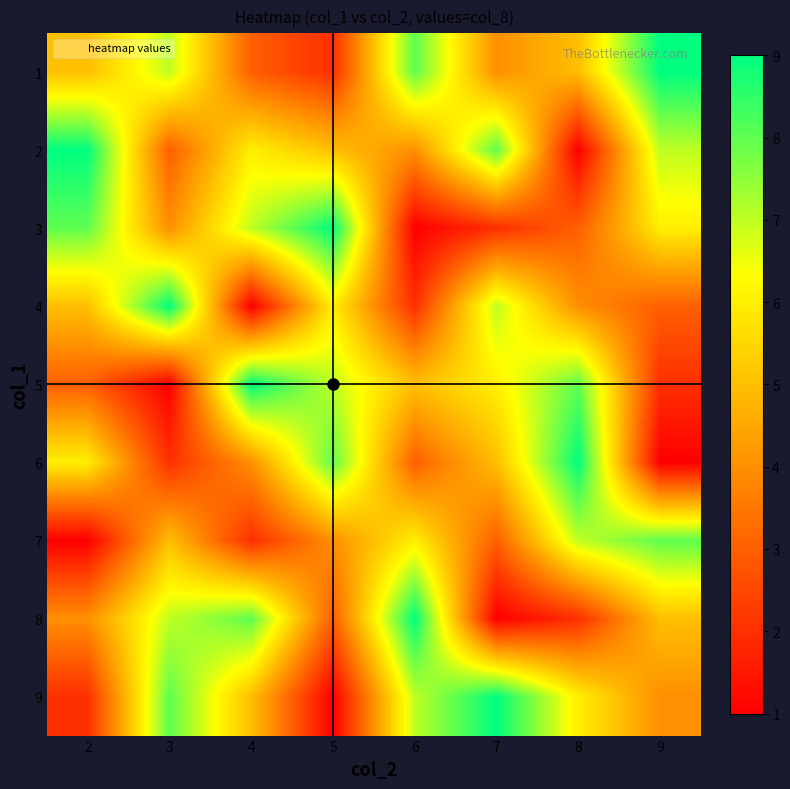

Which label corresponds to the largest value in the chart?

9